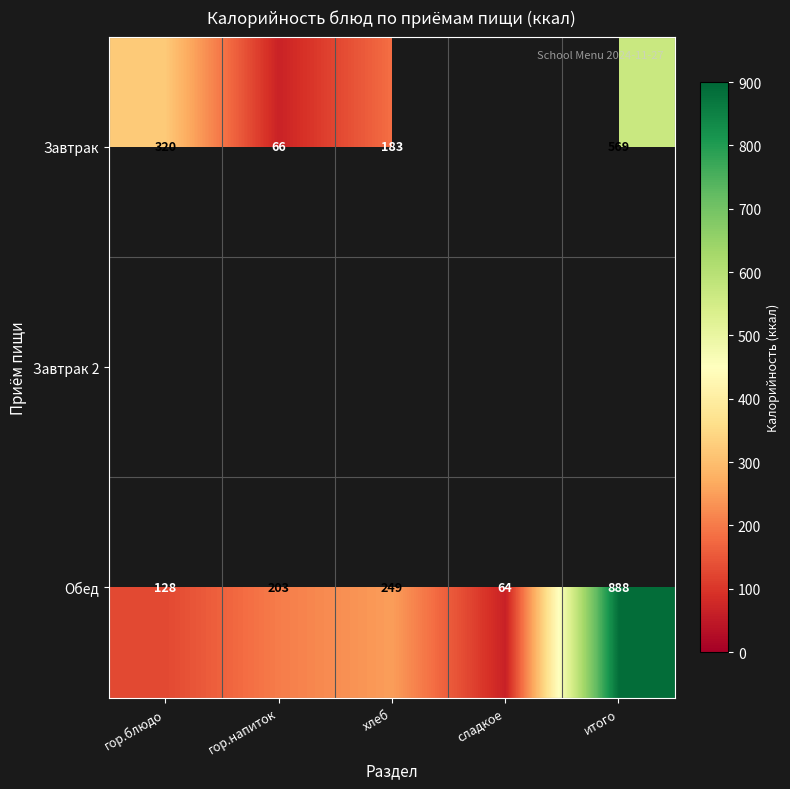

The Завтрак series shows 183 at хлеб. True or false?

True